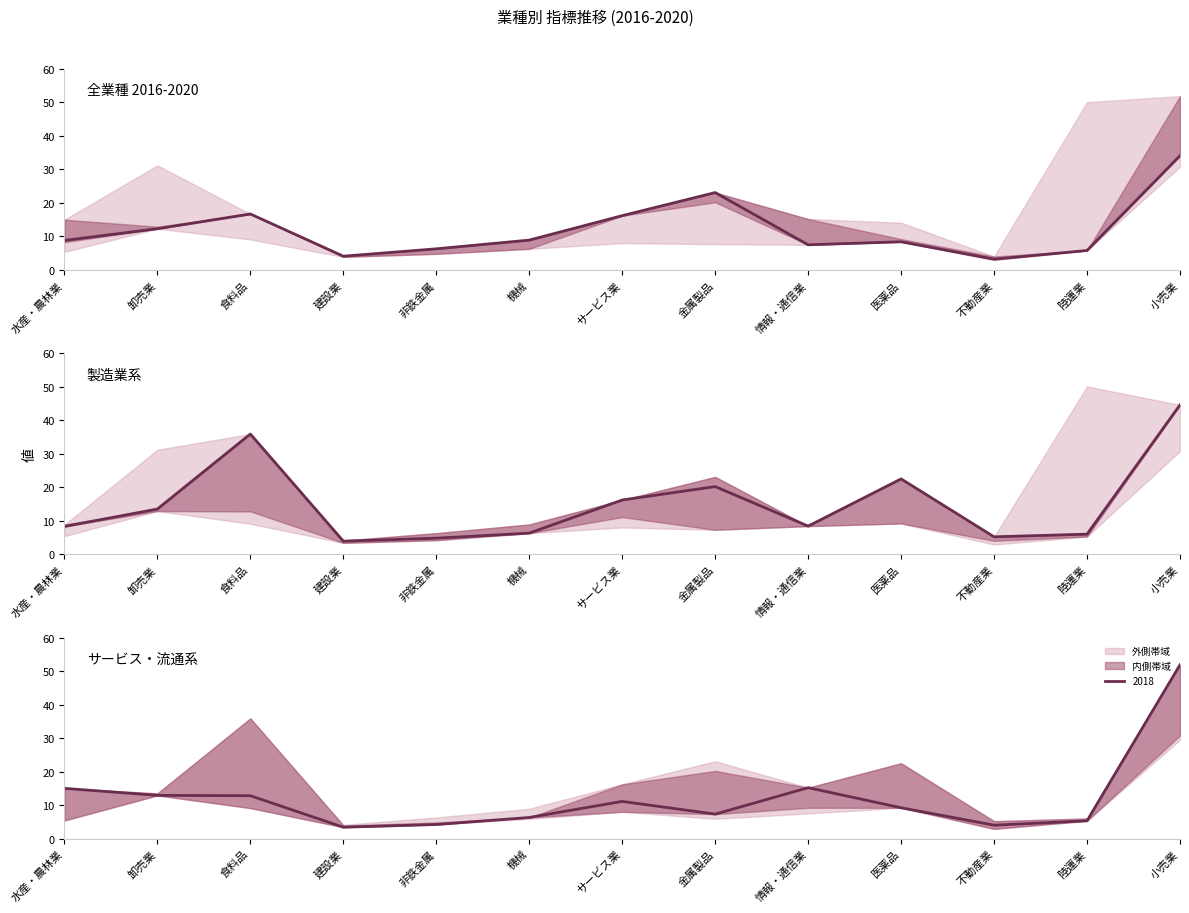

What is the difference between the highest and lowest values at 陸運業?

0.7